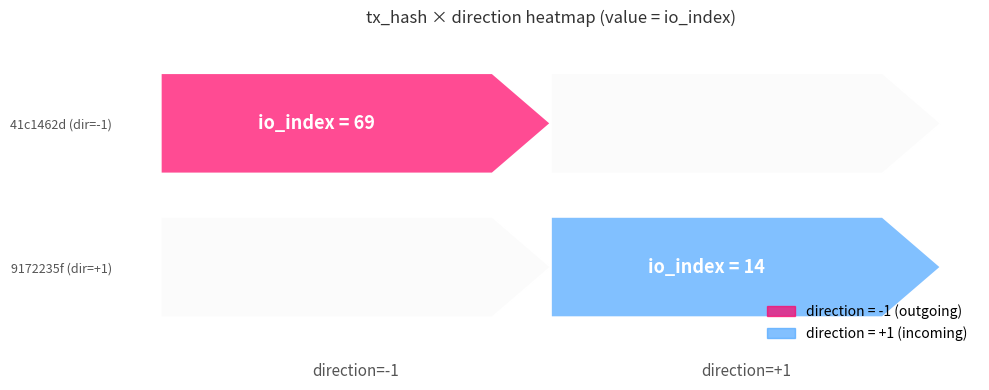

Which series changed the most between direction and io_index?

41c1462d